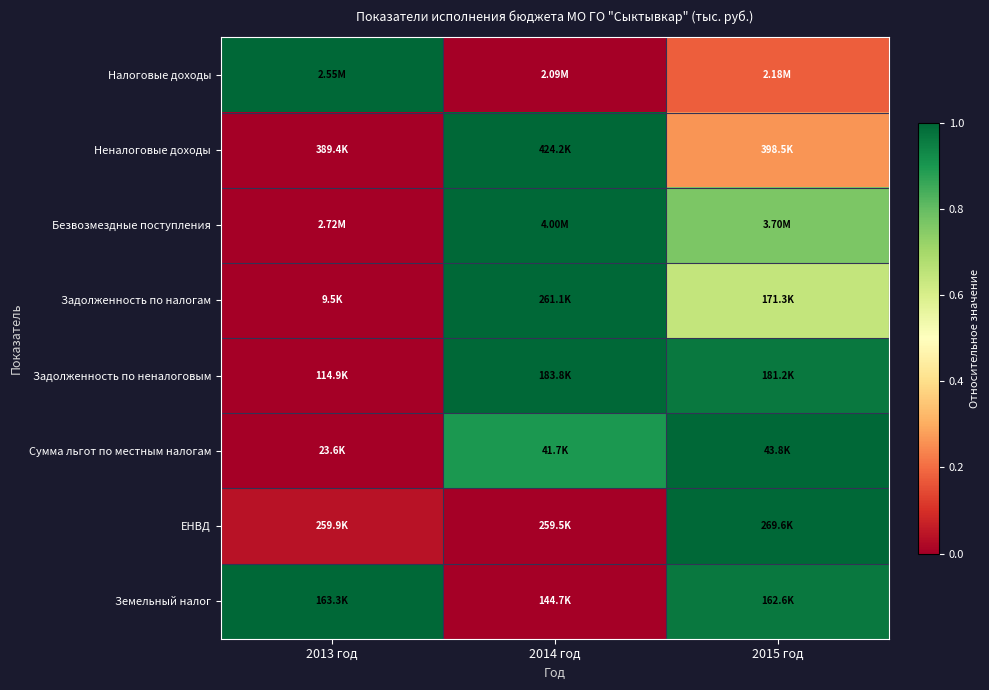

What is the difference between the highest and lowest values at 2013 год?

1.0